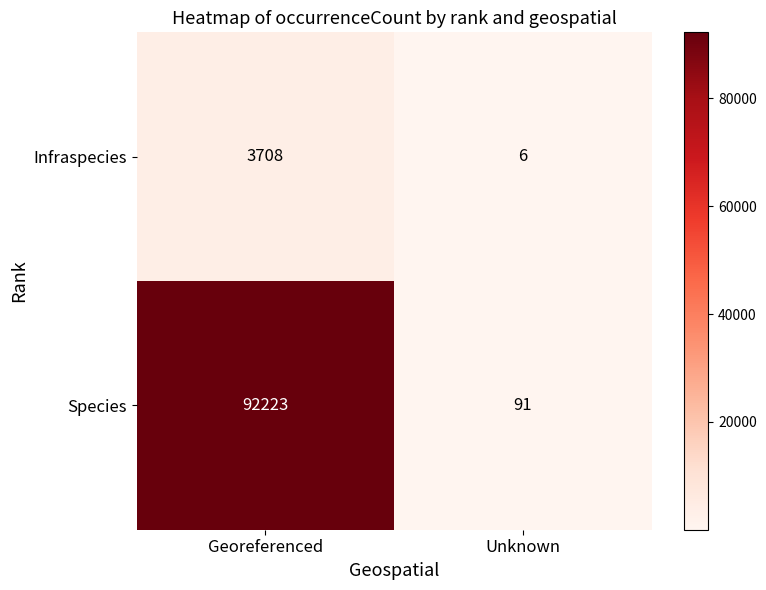

The Infraspecies series shows 6 at Unknown. True or false?

True